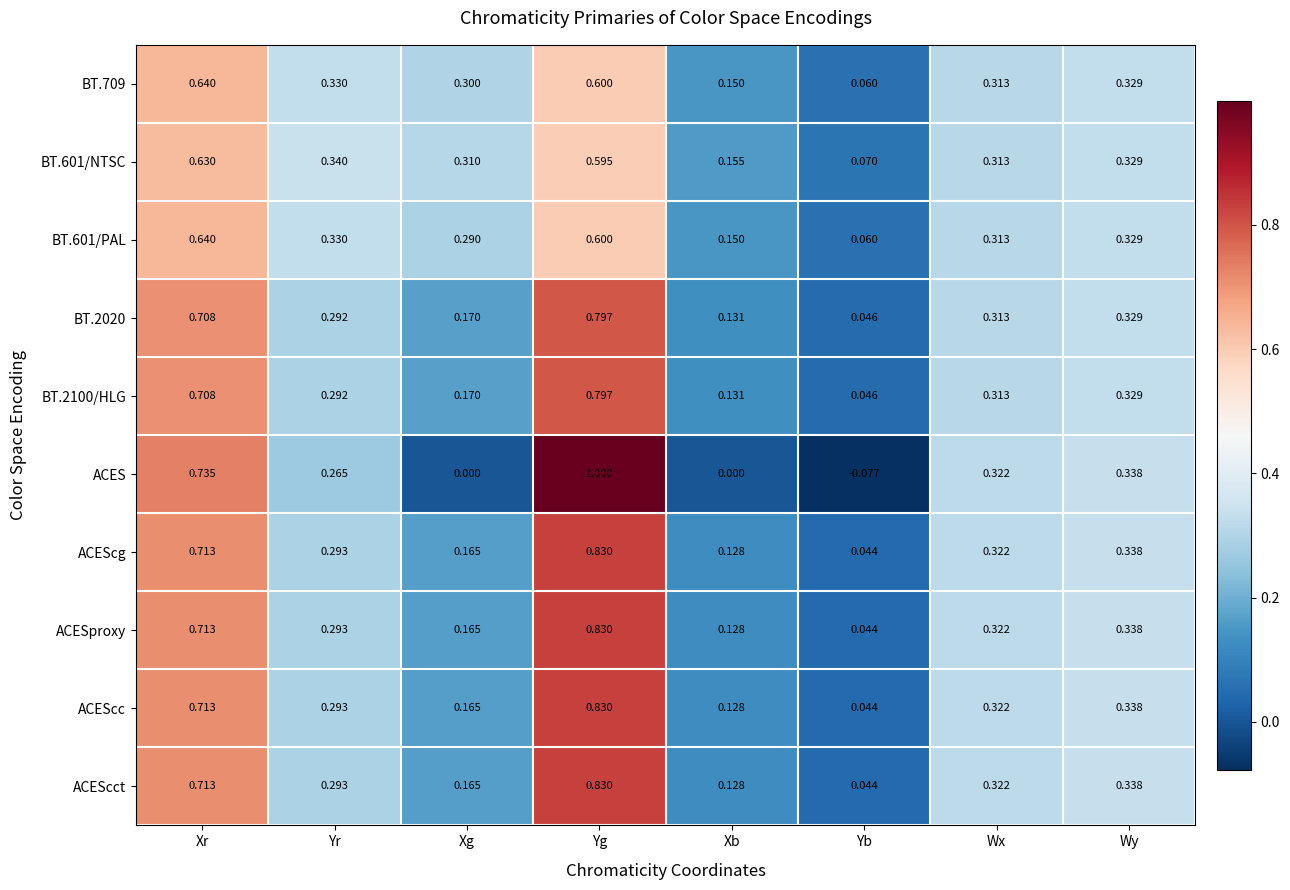

At which category is the sum across all series the highest?

Yg